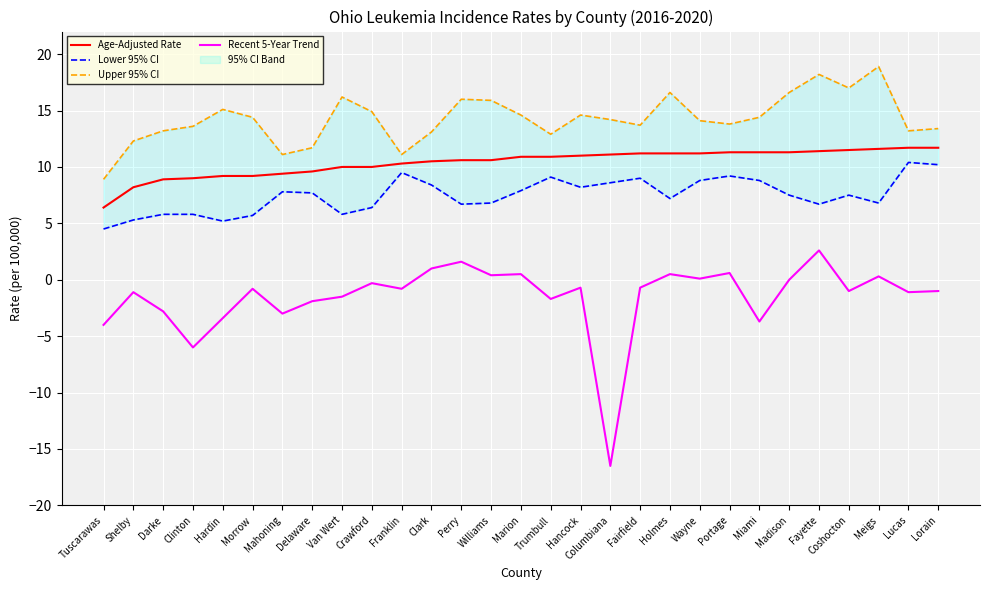

At which category is the sum across all series the highest?

Fayette